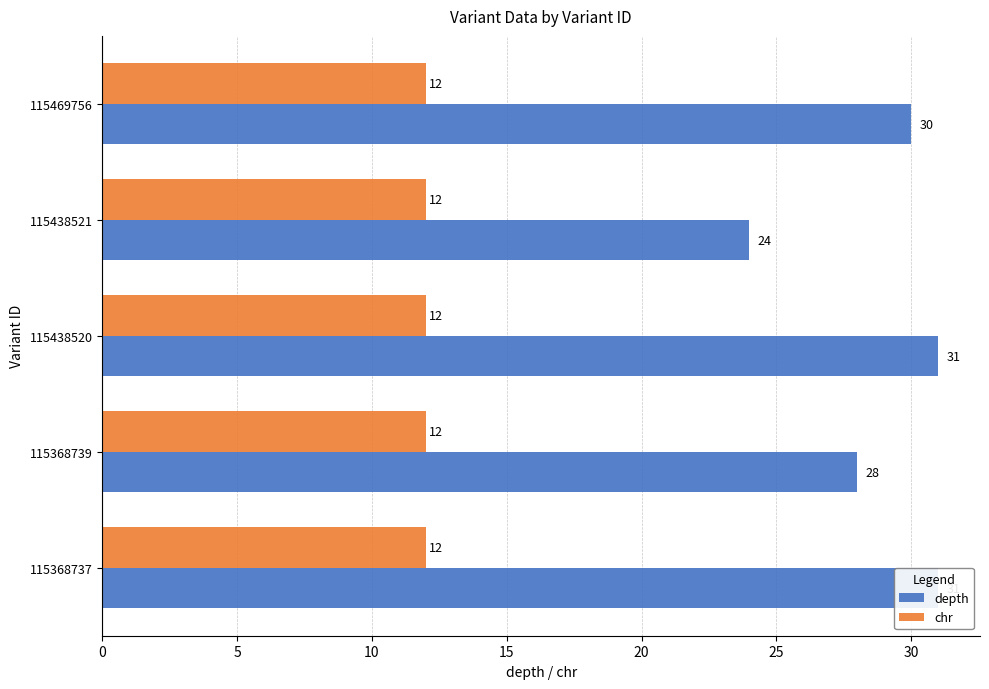

What is the value of the depth bar at the 1st from the left?

31.0